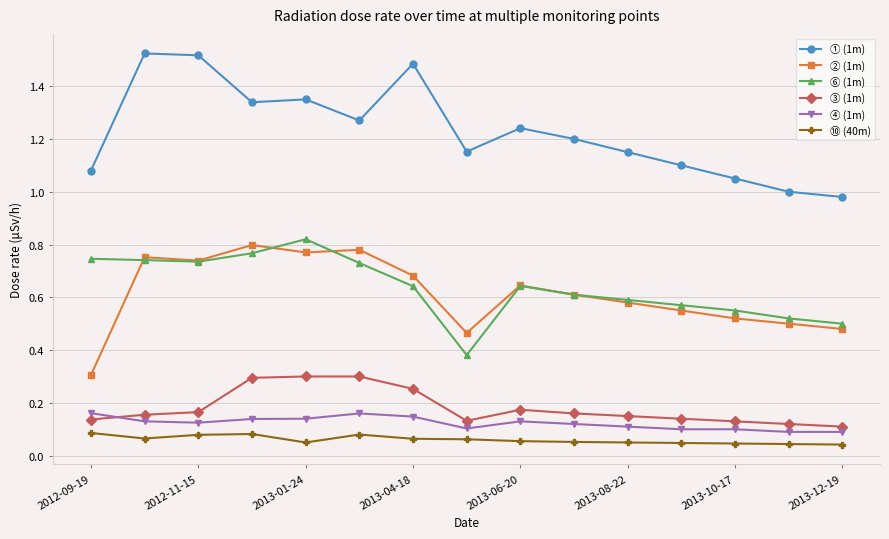

Which series has the largest total across all categories?

① (1m)